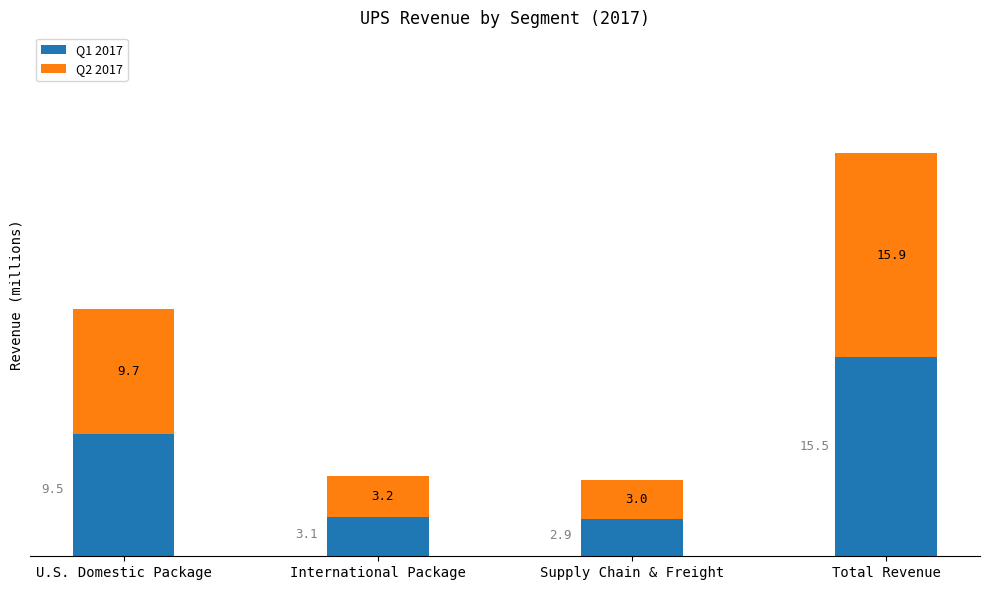

Where does the Q1 2017 series first go above 9?

U.S. Domestic Package